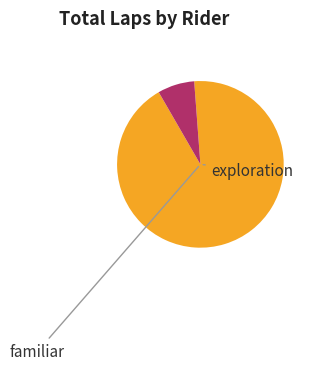

Is there a majority slice in this chart?

Yes